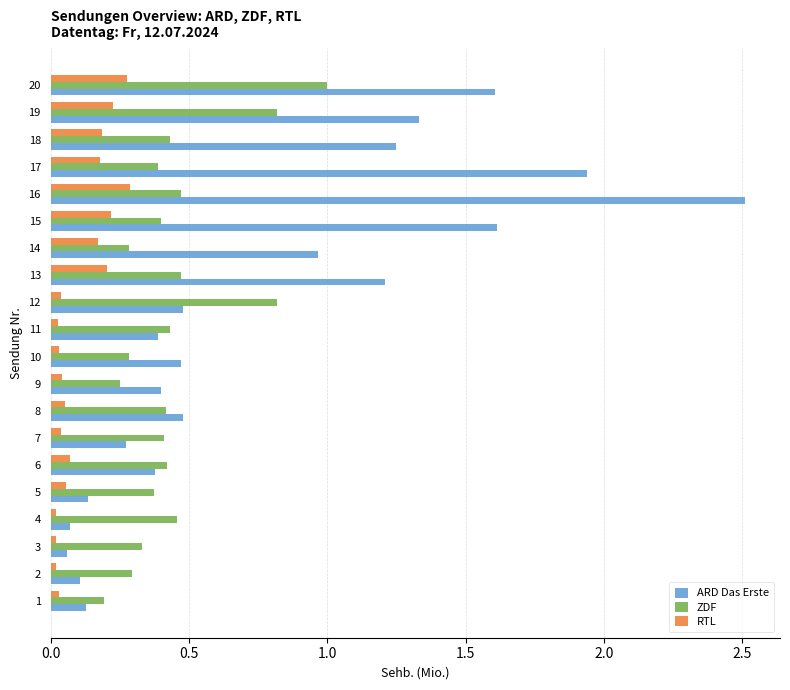

Which series changed the most between 7 and 12?

ZDF